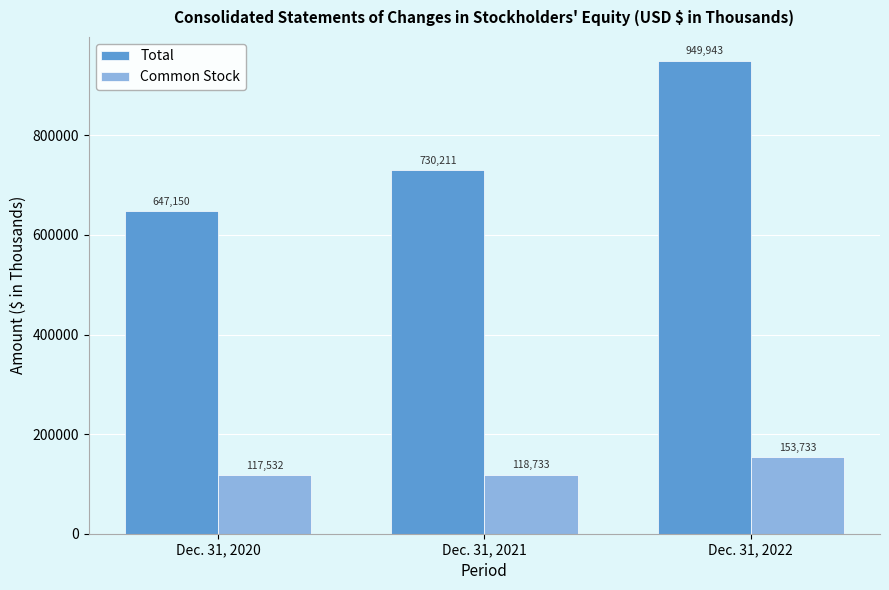

What is the total value across all series at Dec. 31, 2021?

848944